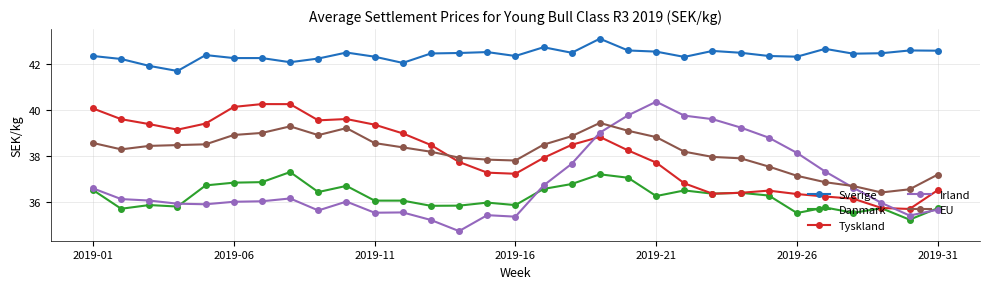

Count the number of categories in the chart.

31